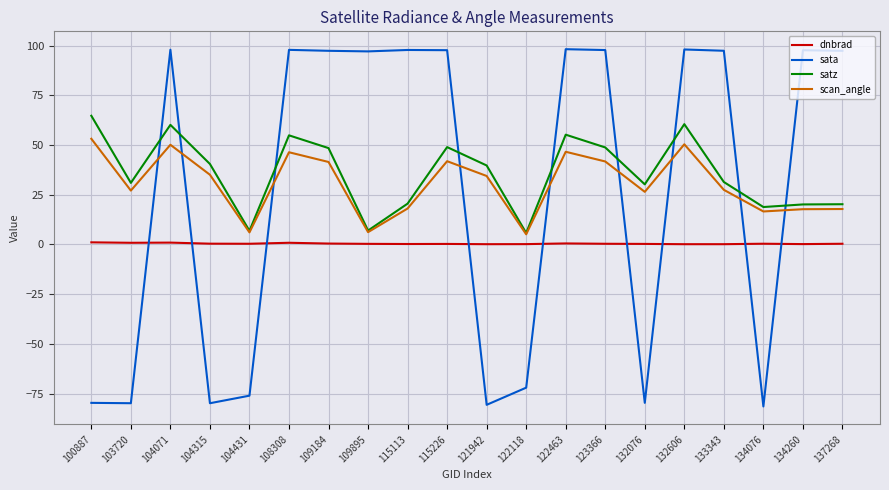

Where is the first local minimum for satz?

103720